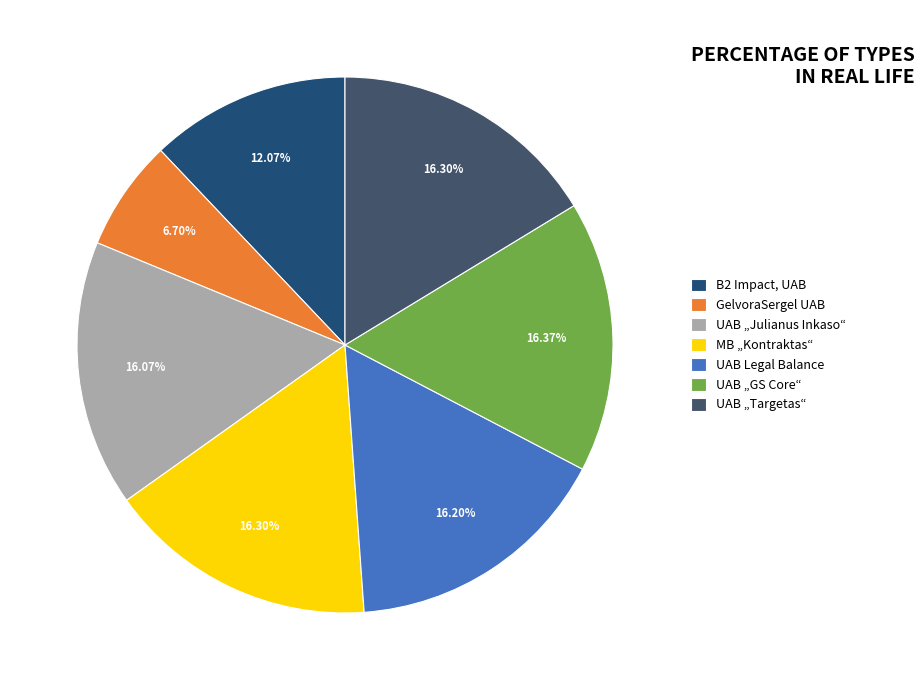

What is the smallest slice in the pie chart?

GelvoraSergel UAB